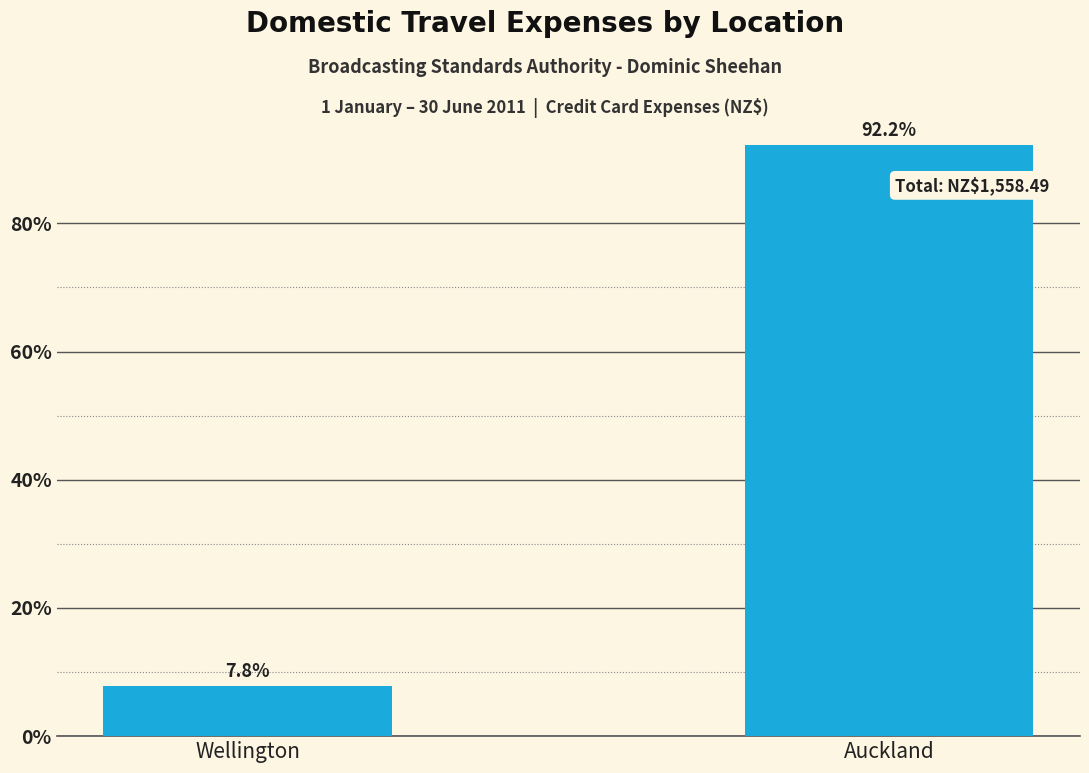

List the labels in order of value, smallest first.

Wellington, Auckland